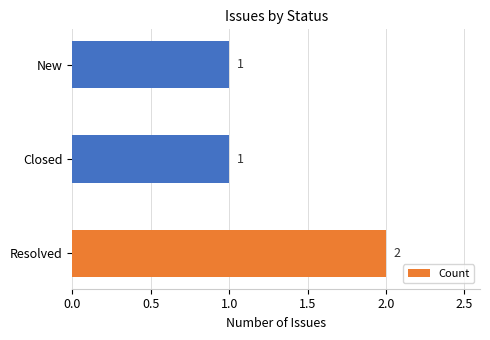

Reading top to bottom, what are all the values shown in this chart?

New=1	Closed=1	Resolved=2